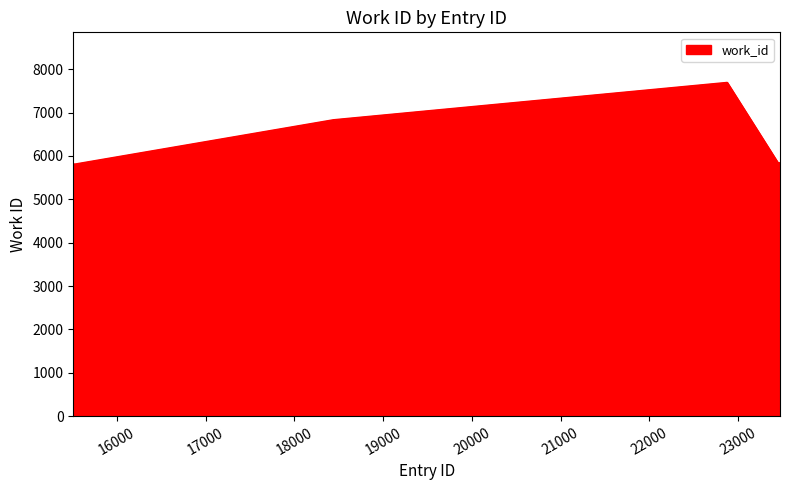

What is the difference between the maximum and minimum values?

1881